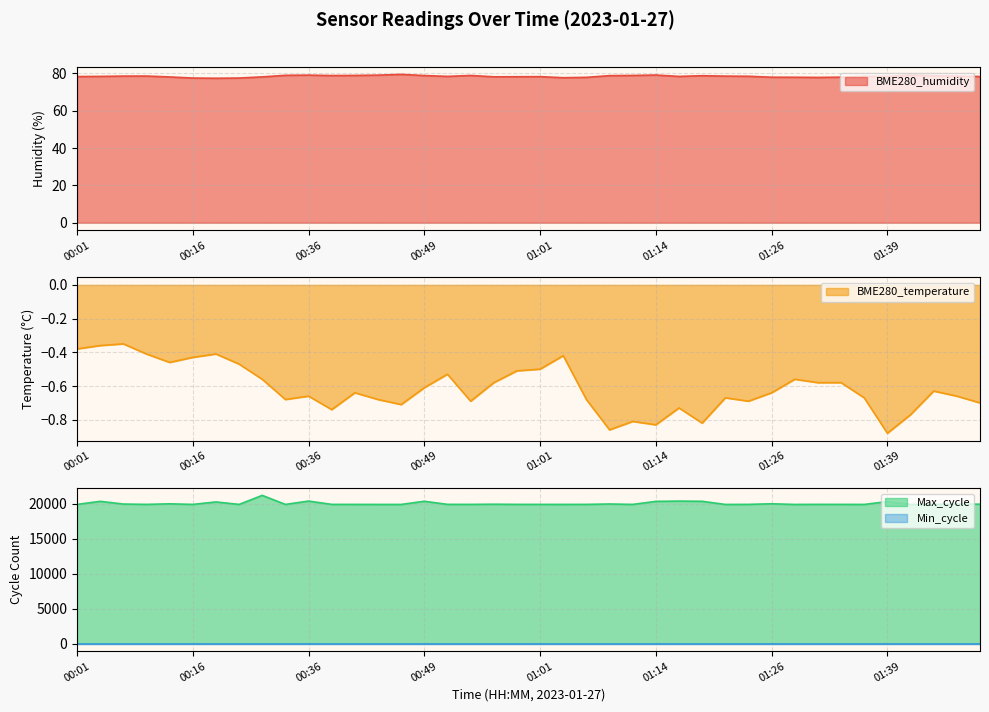

How many data points does each series have?

40